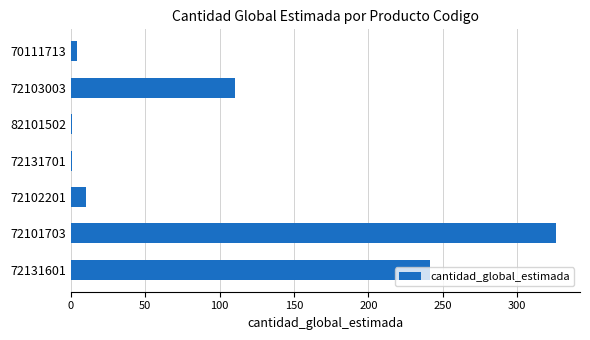

The value at 72103003 is 33.9. True or false?

False